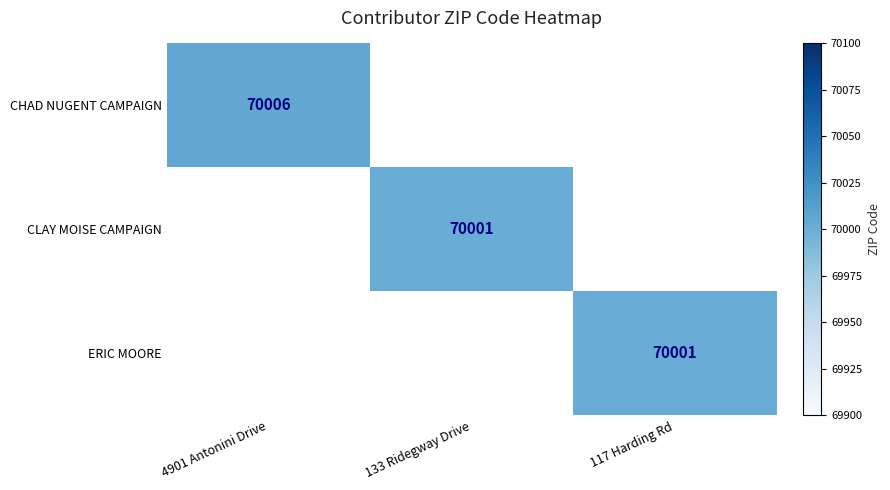

What is the maximum value shown in the chart?

70006.0